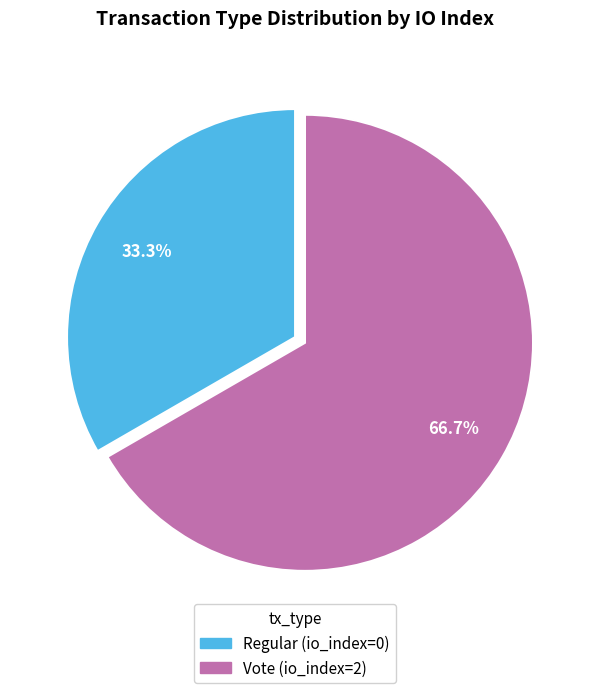

Approximately how many times larger is the value at Regular compared to Vote?

0.5